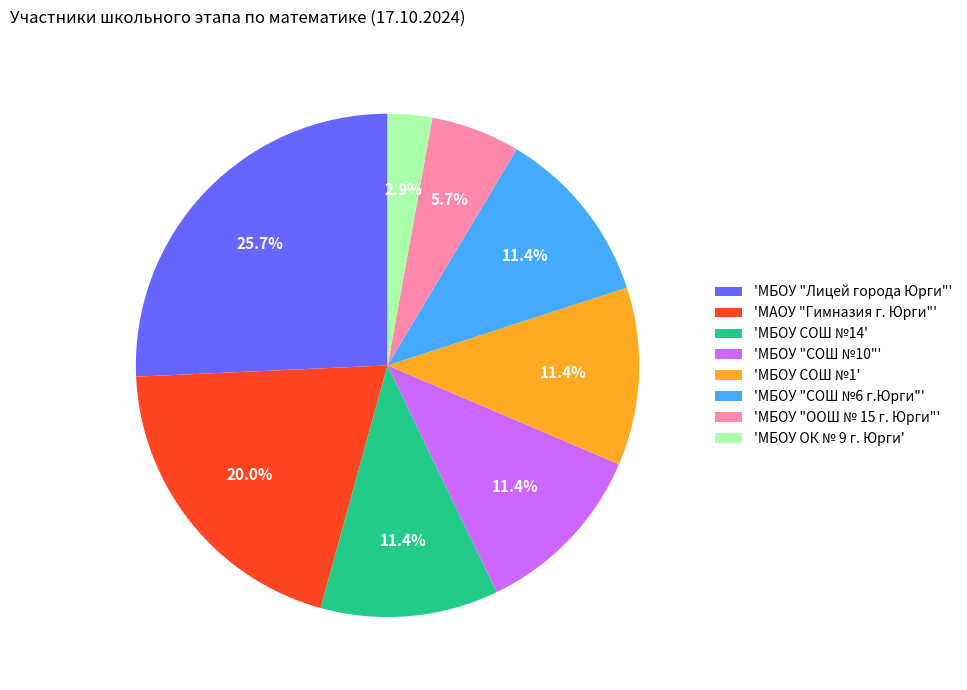

Which category has the biggest portion of the pie?

'МБОУ "Лицей города Юрги"'